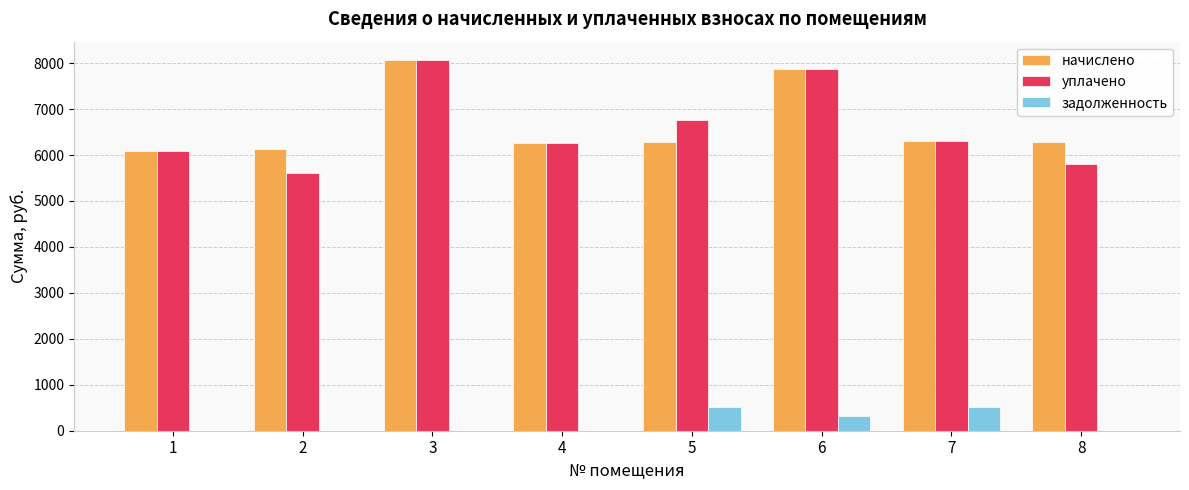

What is the sum of the начислено values at 4 and 8?

12533.8